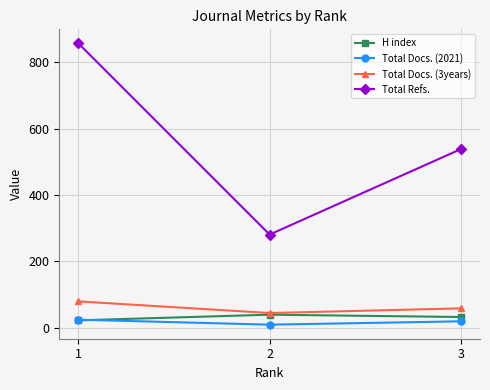

Which series has the largest range (max minus min)?

Total Refs.